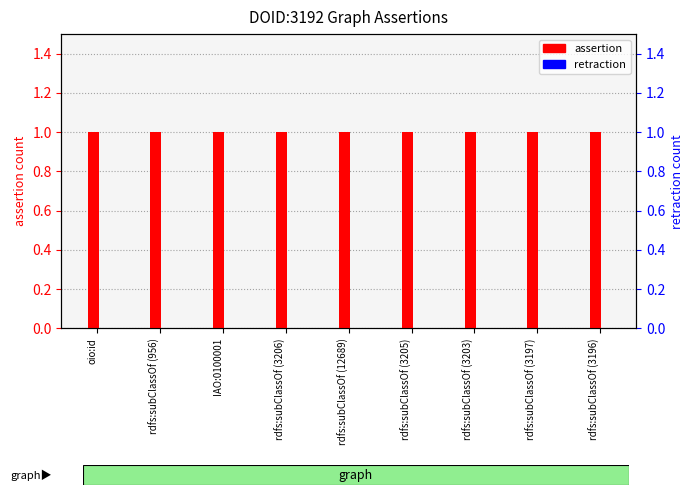

Rank the series at rdfs:subClassOf (12689) from lowest to highest value.

retraction, assertion